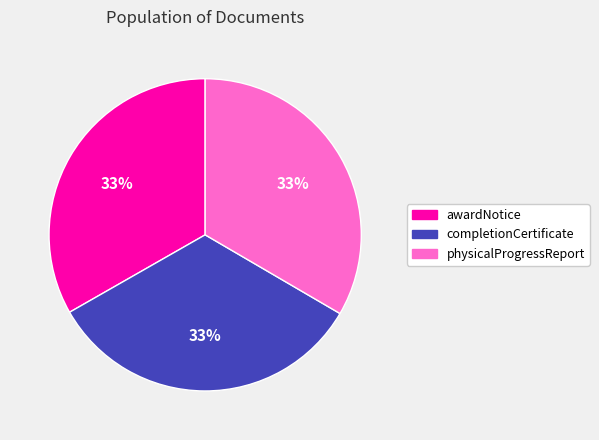

Is it true that awardNotice is 43% of the pie?

False